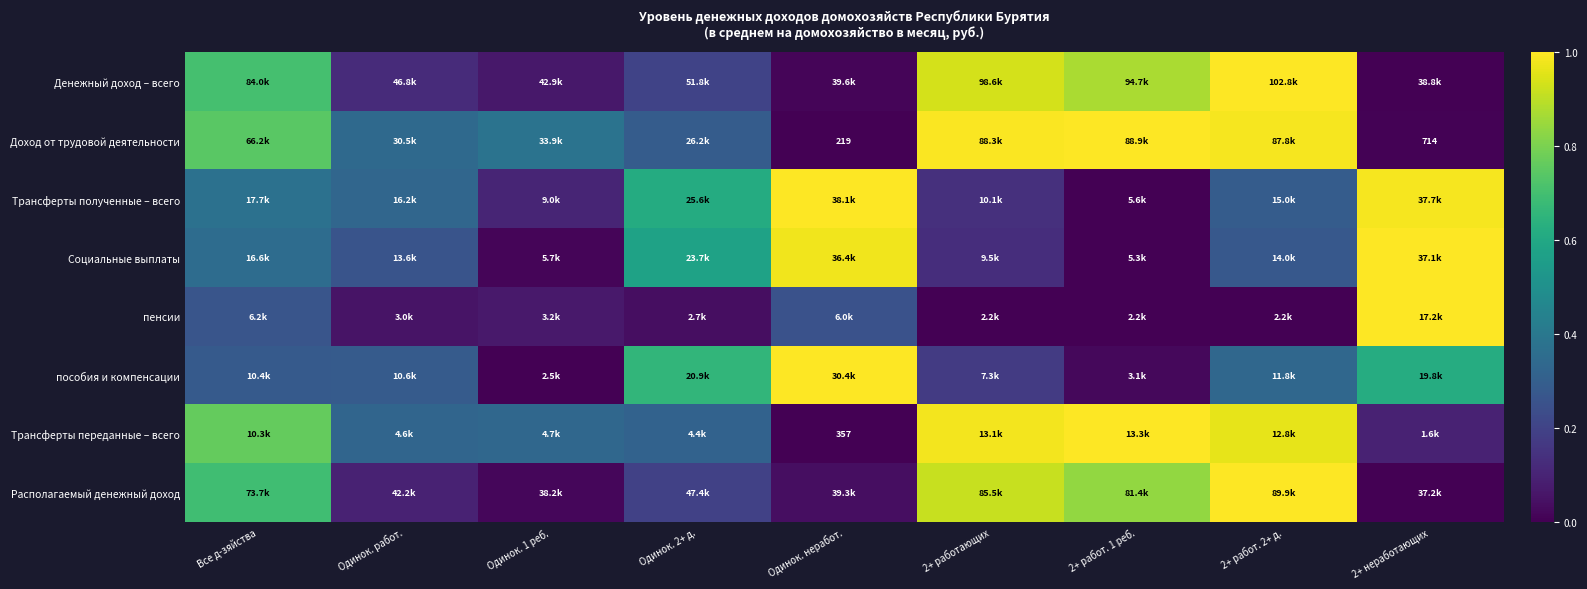

Which has a higher value, 2+ работ. 1 реб. or Одинок. неработ.?

2+ работ. 1 реб.